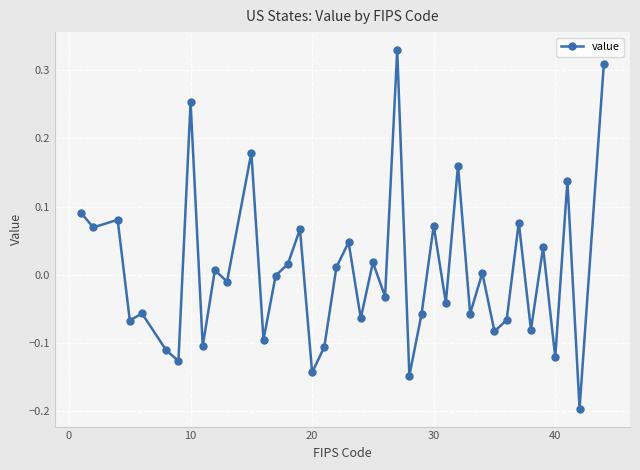

What is the difference between the second highest and second lowest values?

0.5